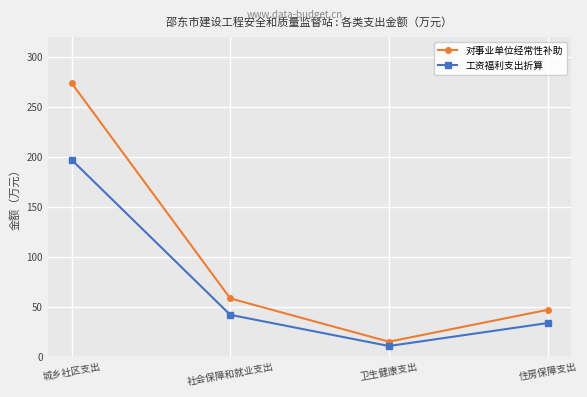

What is the average value of the 对事业单位经常性补助 series?

98.8